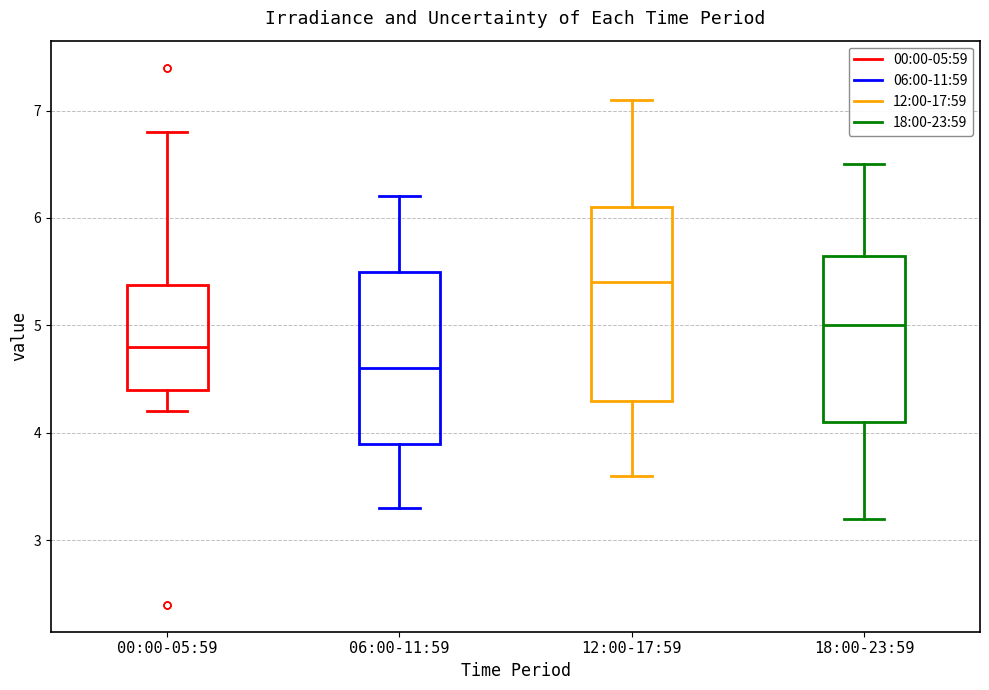

Which box's median line is the lowest?

06:00-11:59